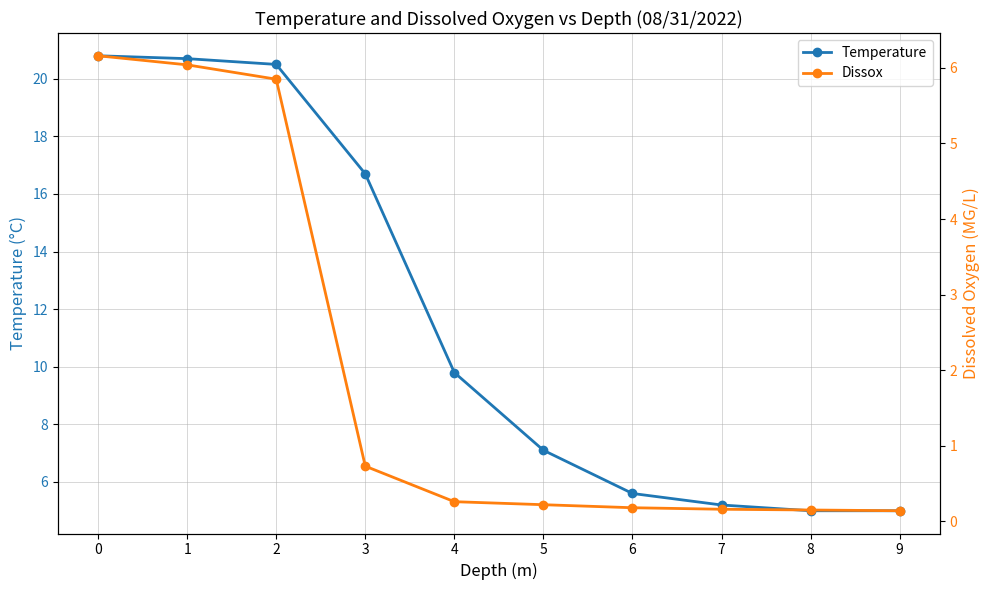

How many lines are shown in the chart?

2